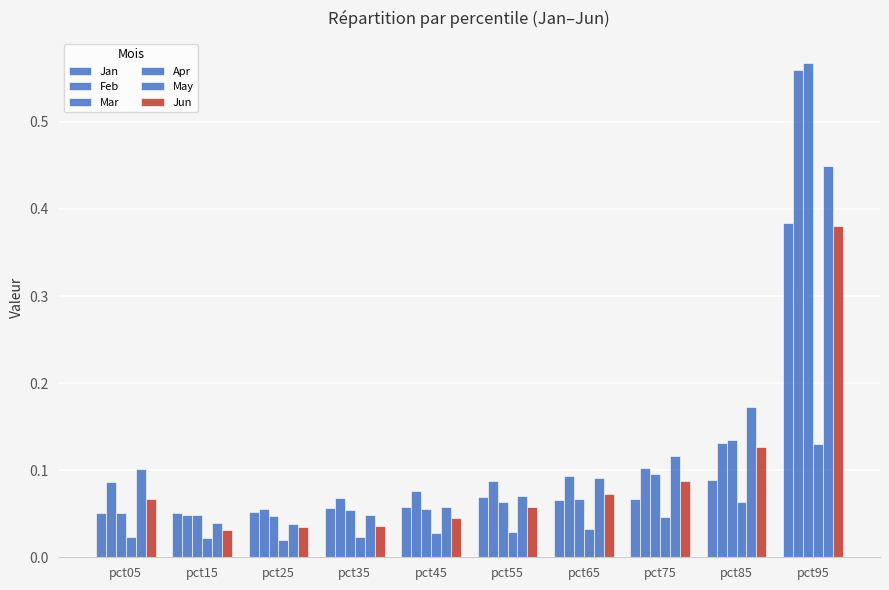

How many categories are shown in the chart?

10